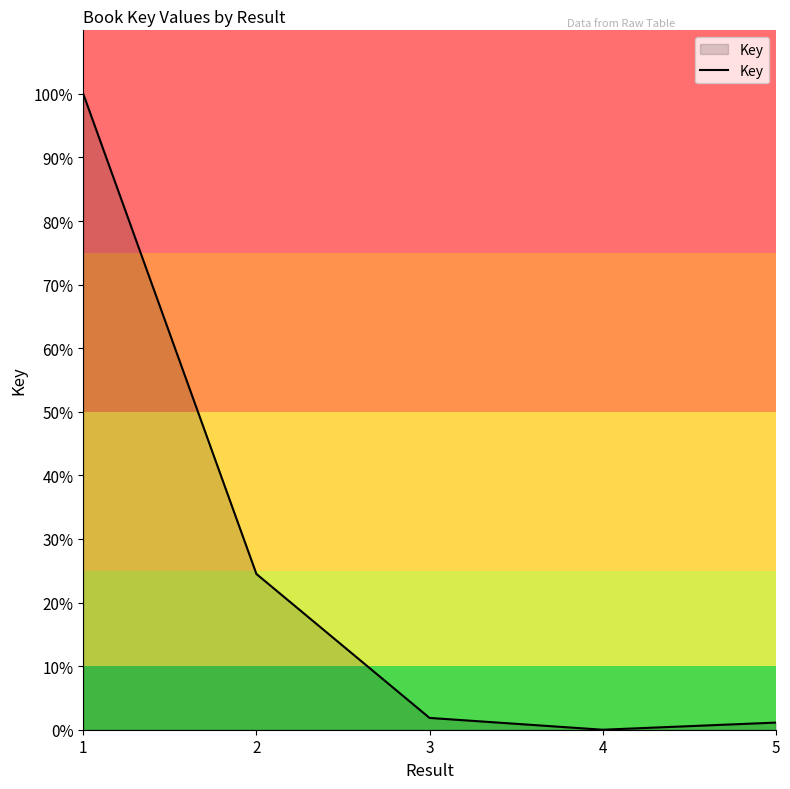

What is the difference between the maximum and minimum values?

100.0